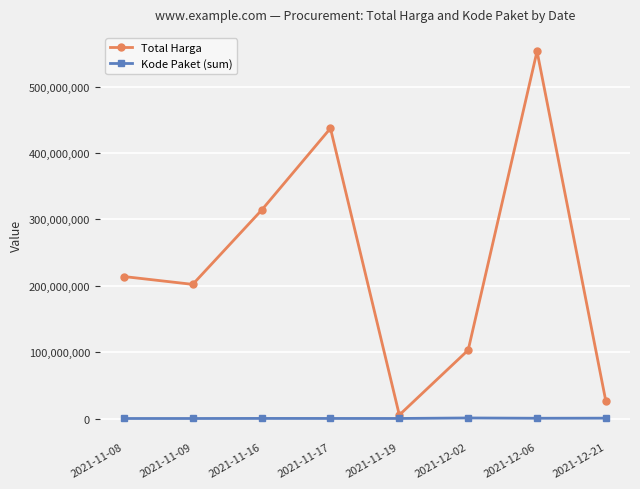

Is this an area chart (filled region under the line)?

No